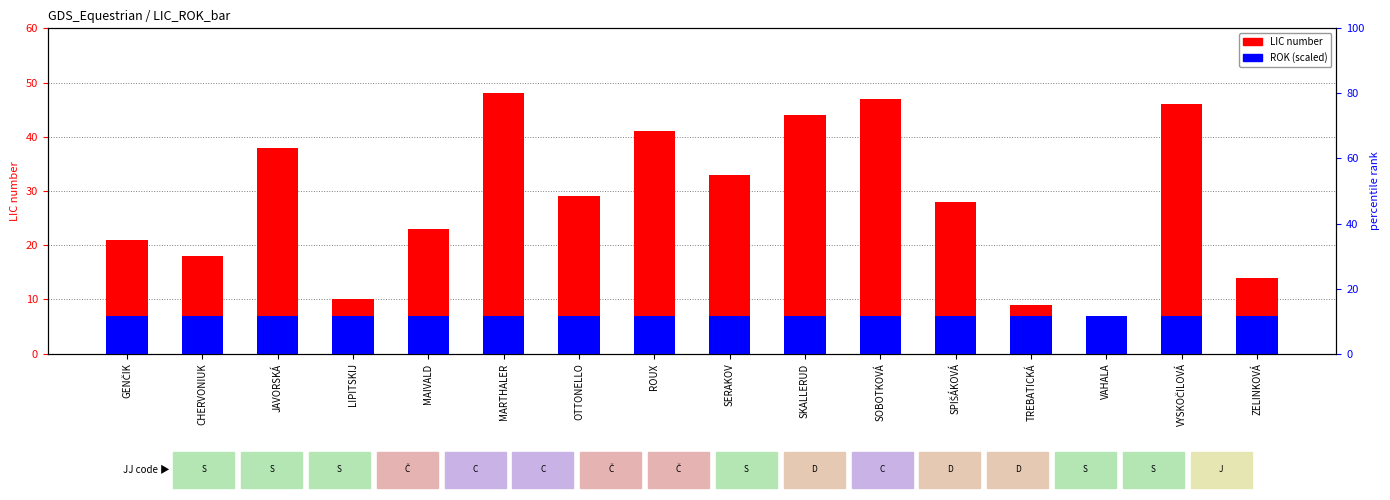

Which series changed the most between LIPITSKIJ and ZELINKOVÁ?

LIC number